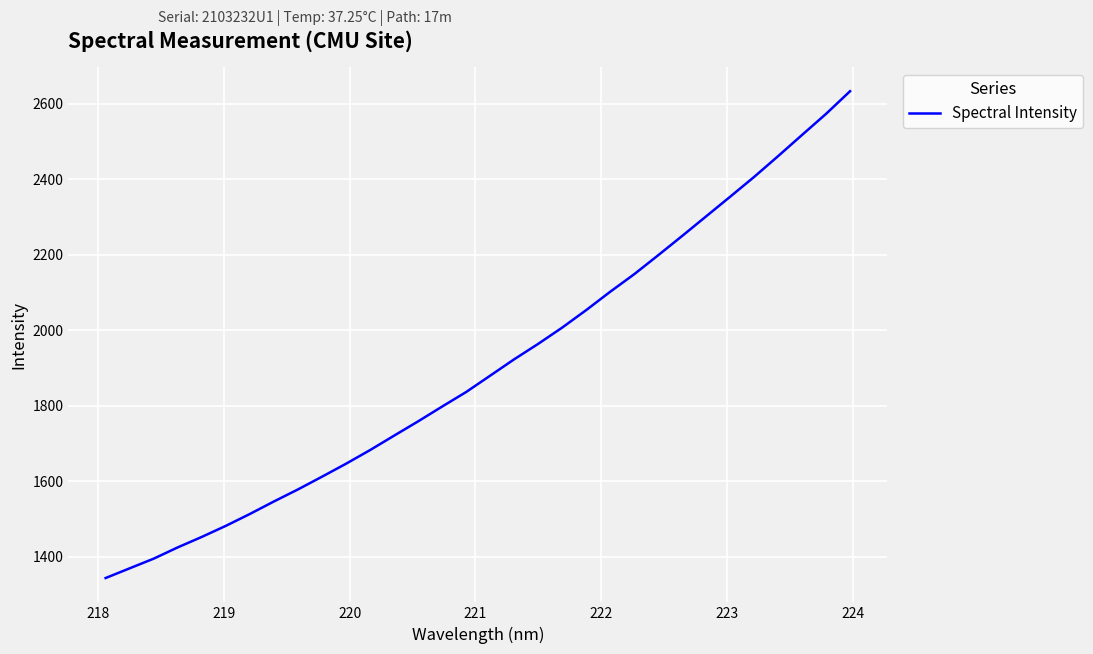

What is the sum of all values?

60941.8